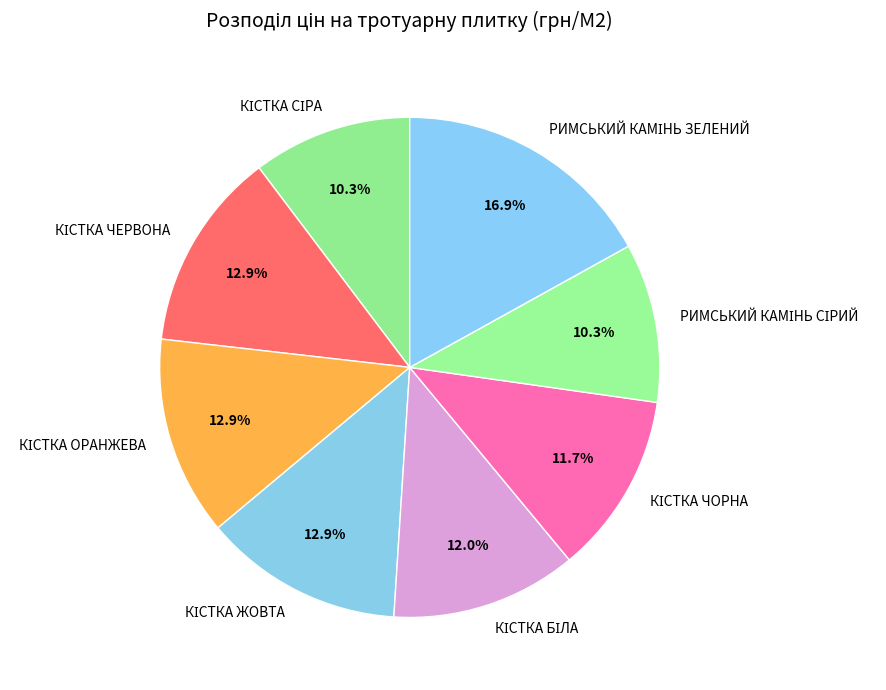

How many slices are in this pie chart?

8